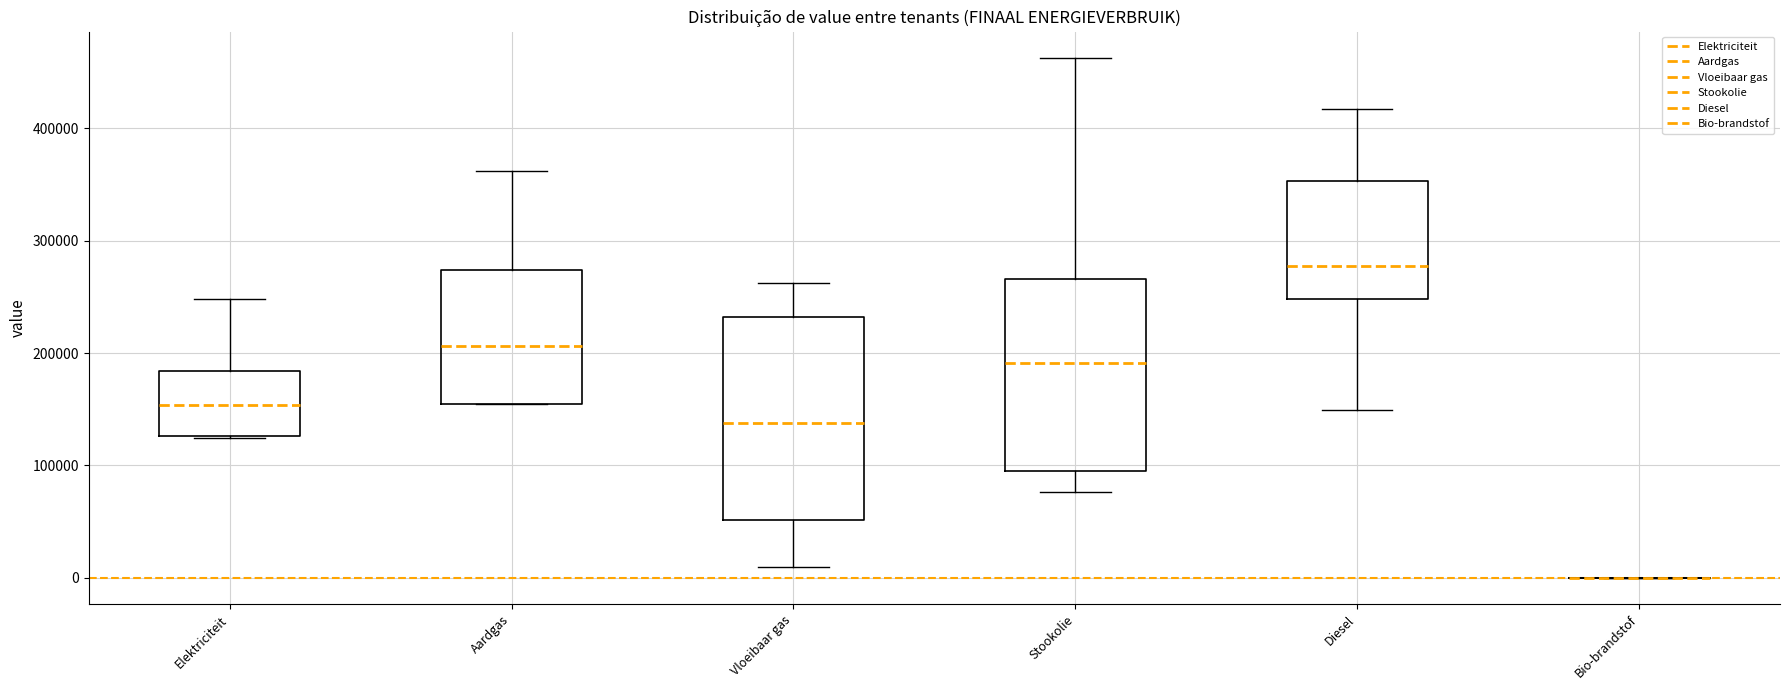

Reading left to right, transcribe this box plot: for each box, give where its median line is, the range the box spans, and where its two whiskers end, as read against the y-axis. The values are not printed on the chart, so give them approximately, as read against the axis.

Elektriciteit: median 150000, box 130000 to 180000, whiskers 120000 to 250000
Aardgas: median 210000, box 160000 to 270000, whiskers 150000 to 360000
Vloeibaar gas: median 140000, box 50000 to 230000, whiskers 10000 to 260000
Stookolie: median 190000, box 100000 to 270000, whiskers 80000 to 460000
Diesel: median 280000, box 250000 to 350000, whiskers 150000 to 420000
Bio-brandstof: box collapsed to a line at 0, whiskers 0 to 0